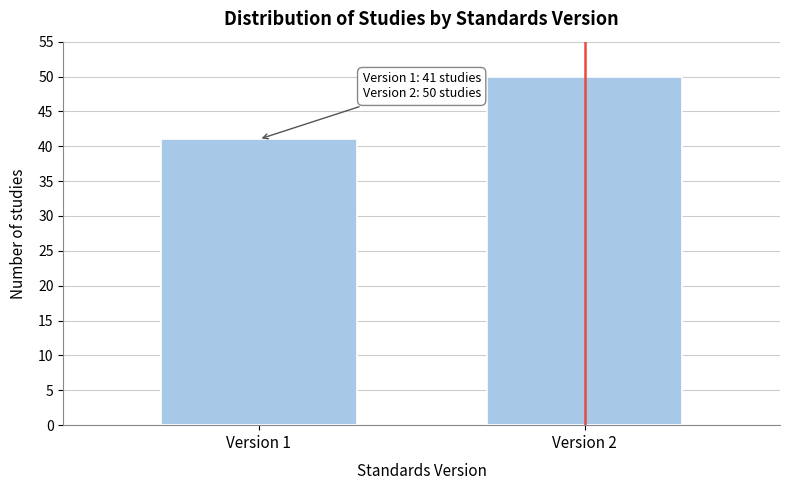

Reading left to right, transcribe all the data shown in this chart.

41	50